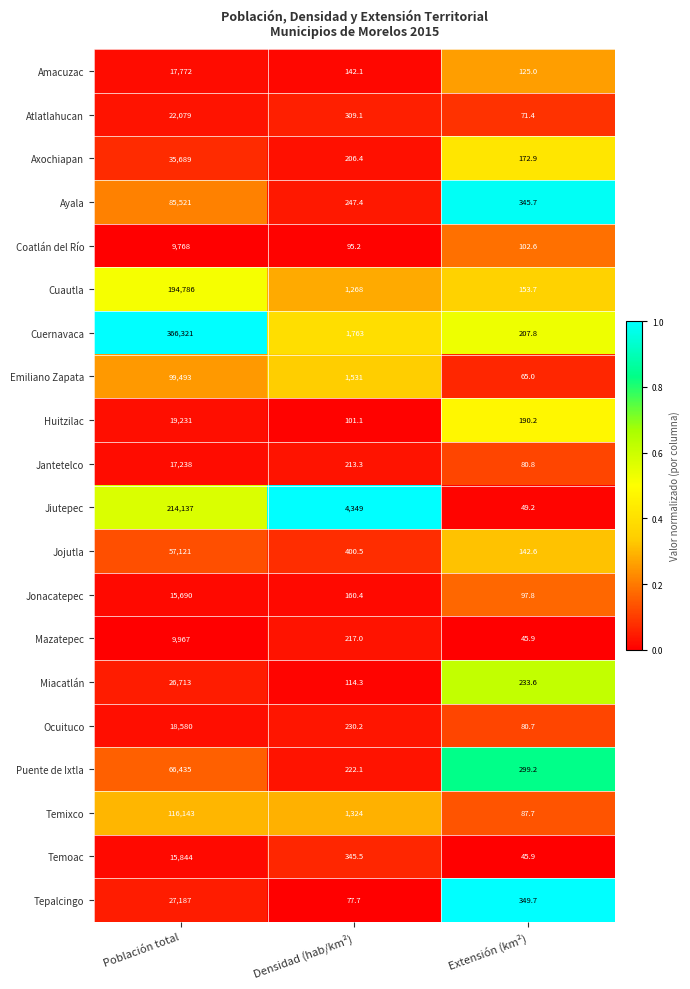

What is the minimum value shown in the chart?

45.9